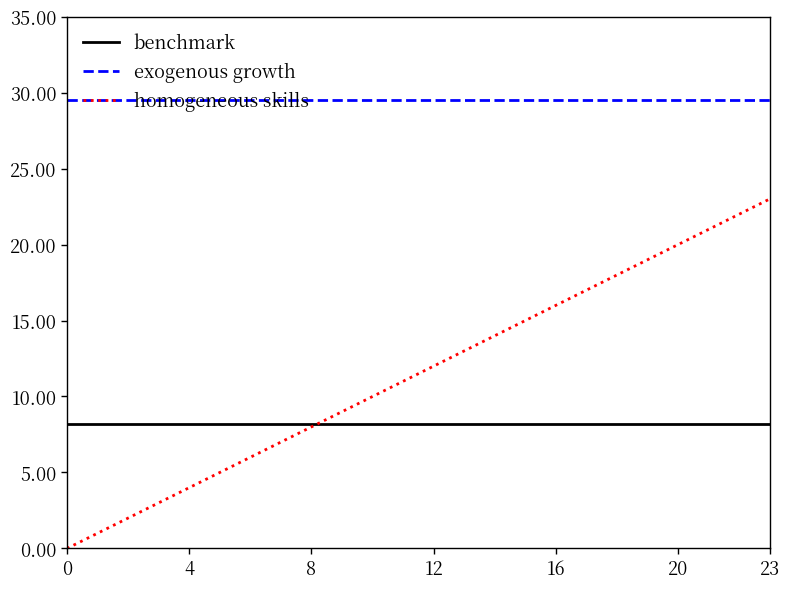

Rank the series by their maximum value, from highest to lowest.

exogenous growth, homogeneous skills, benchmark